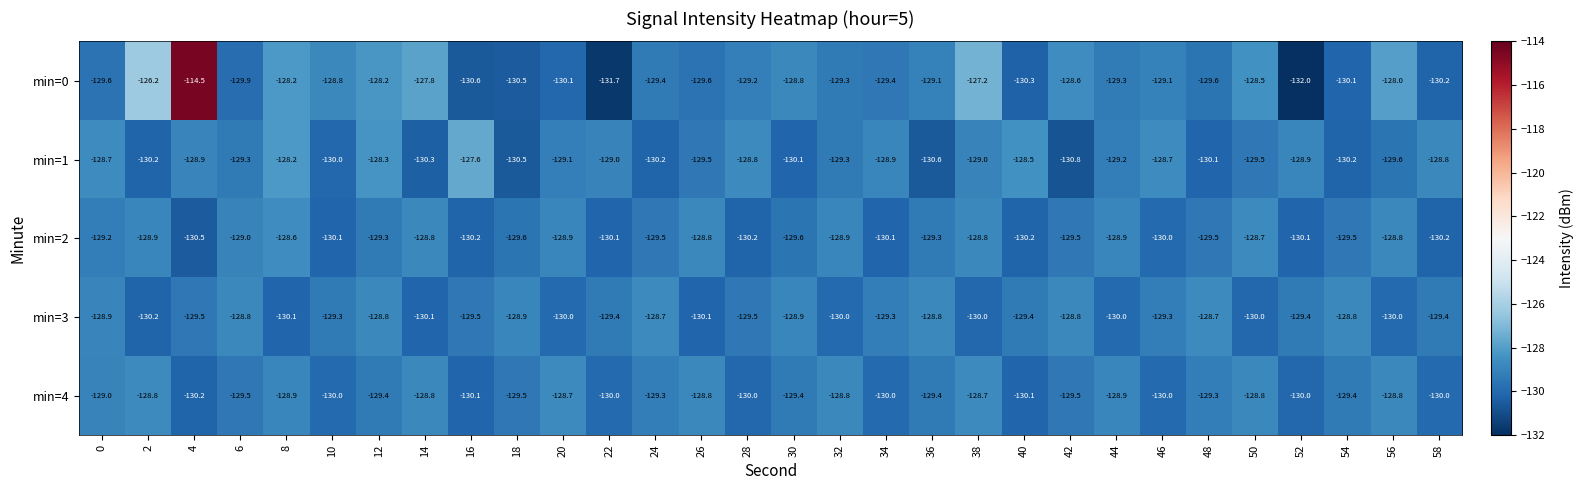

Read the min=0 value at 50.

-128.5